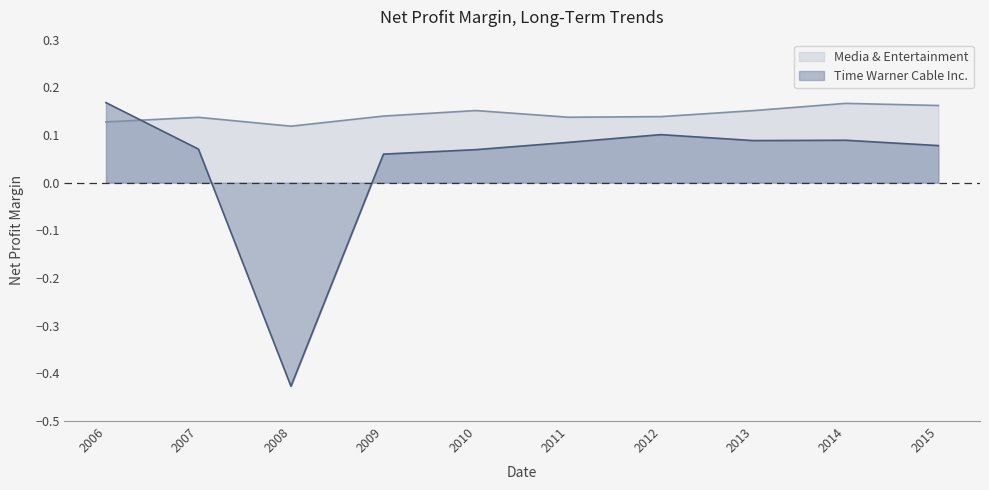

How many values in Time Warner Cable Inc. are above zero?

9